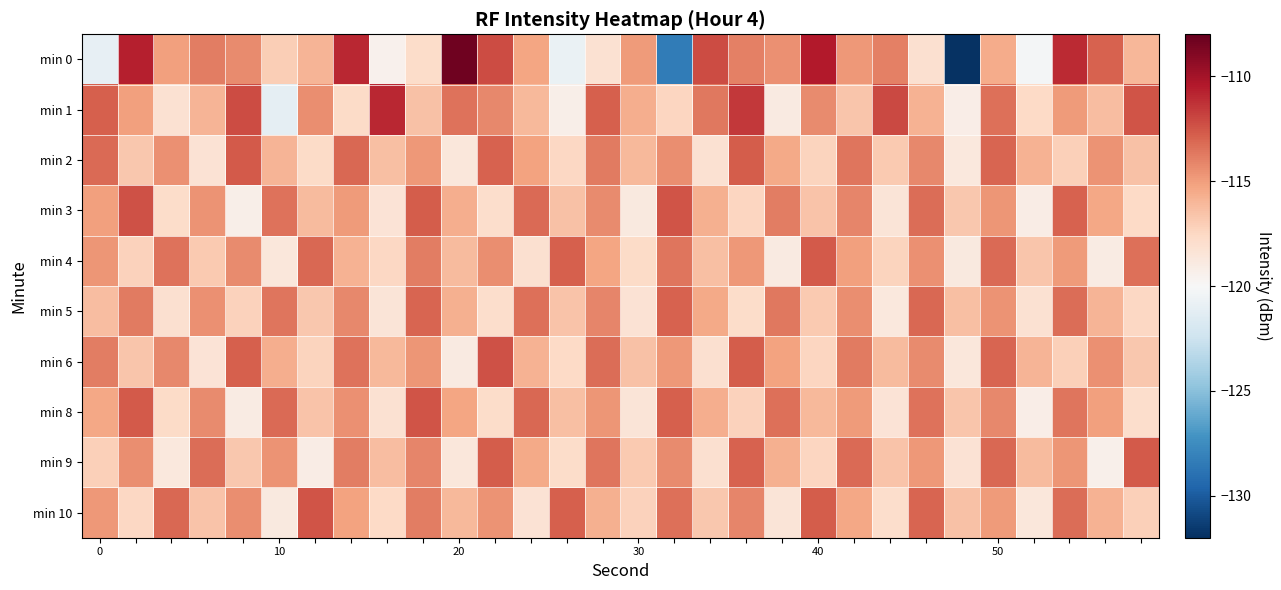

Which series has the widest spread of values?

min 0